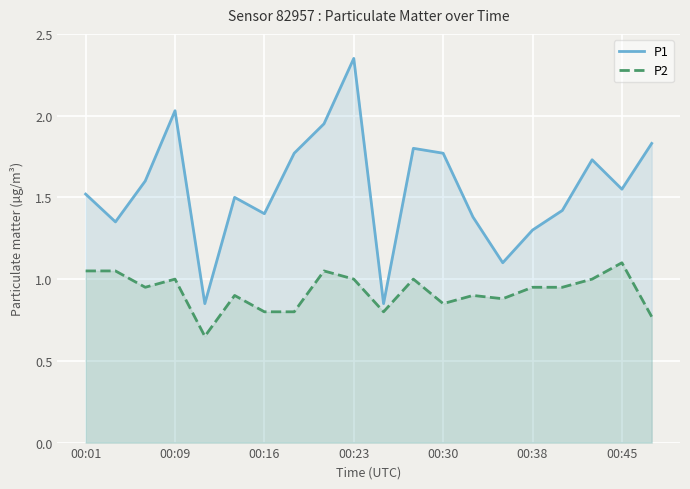

What is the difference between the maximum and minimum values in the P1 series?

1.5